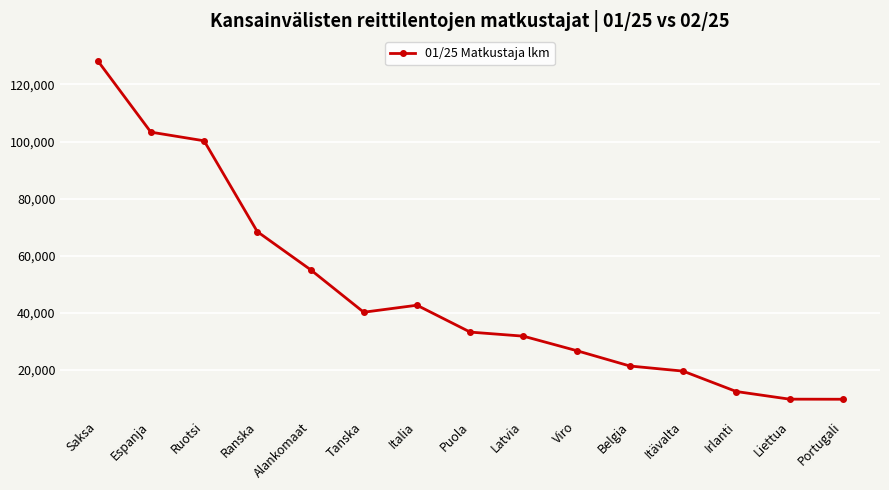

What is the change in value from Saksa to Espanja?

-25043